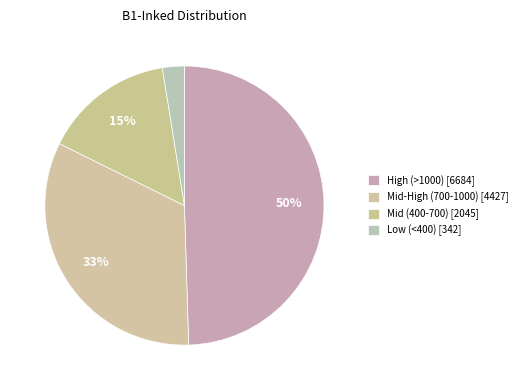

How many slices are in this pie chart?

4